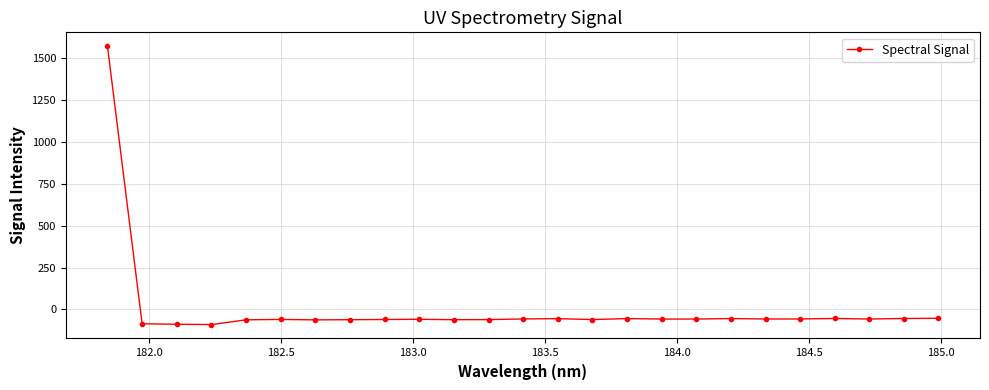

What is the maximum value shown in the chart?

1572.8